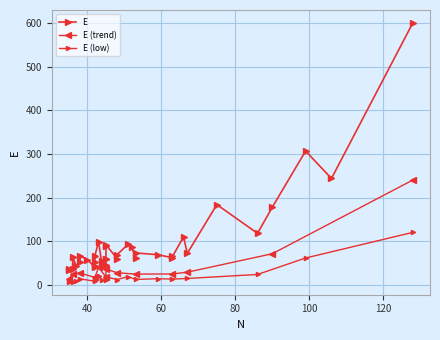

What is the value of the 29th point from the left?

53